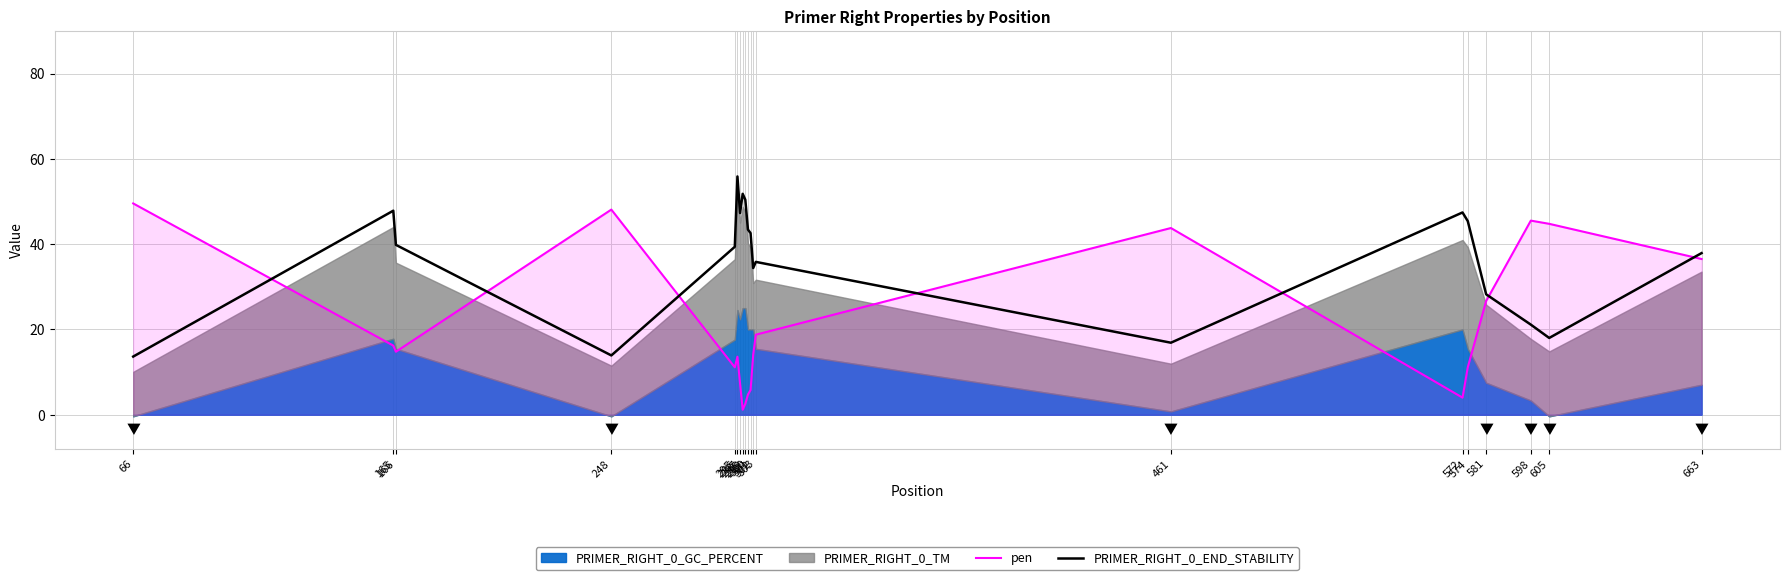

True or false: PRIMER_RIGHT_0_END_STABILITY and pen cross at least once.

True